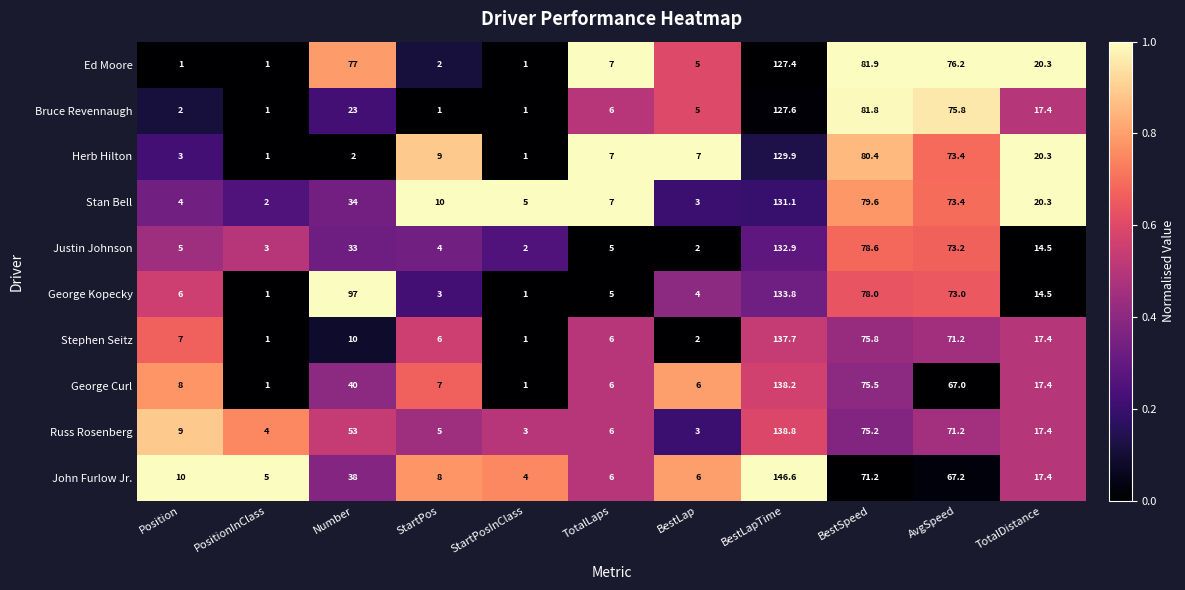

What is the smallest value displayed?

1.0